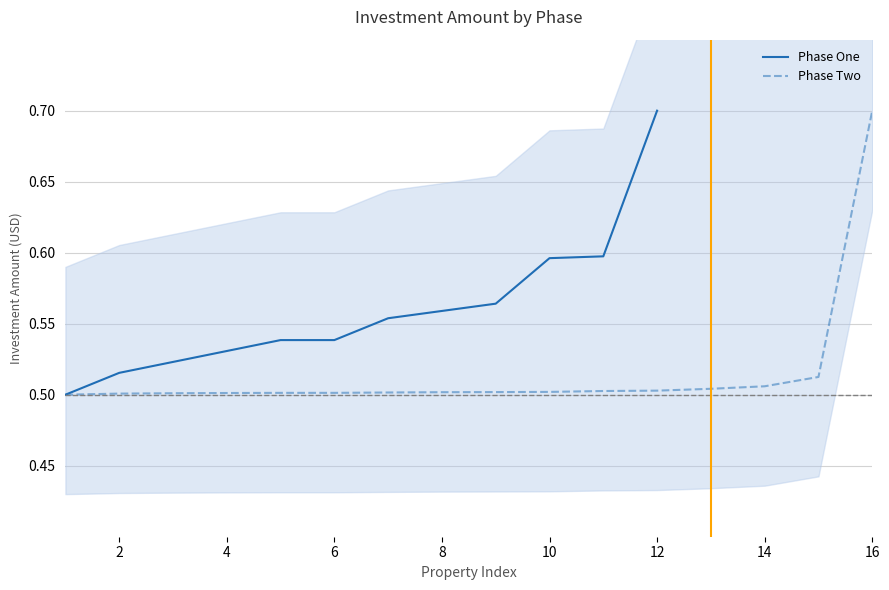

At which label does Phase Two reach its peak?

16